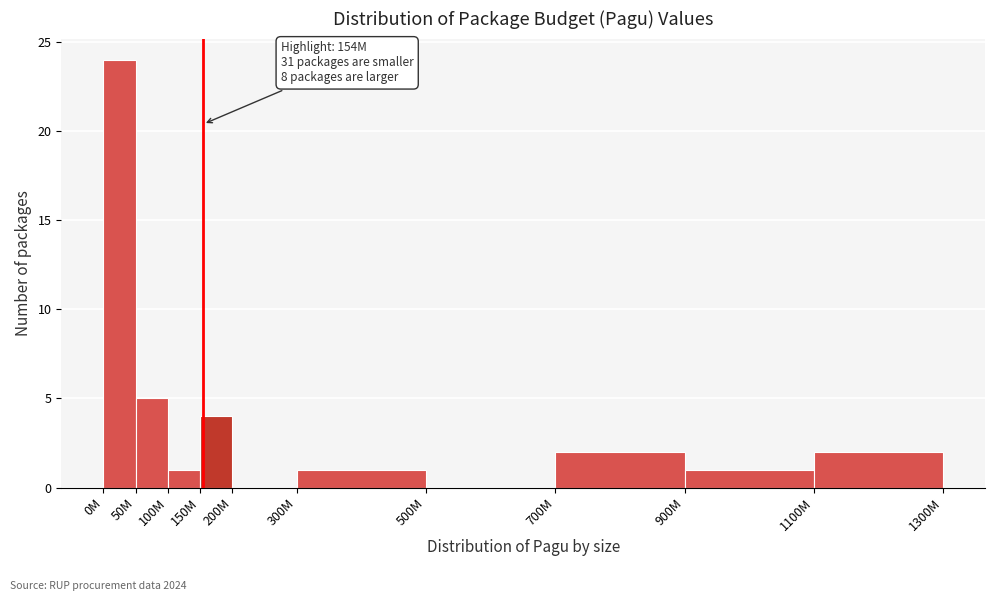

Reading left to right, what are all the values shown in this chart?

0M=24	50M=5	100M=1	150M=4	200M=0	300M=1	500M=0	700M=2	900M=1	1100M=2